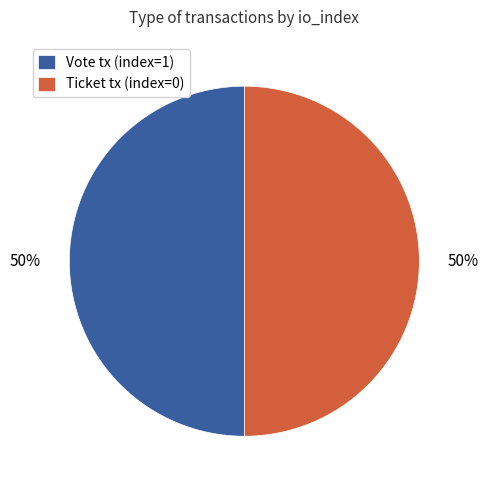

The Vote tx (index=1) slice represents 99% of the pie. True or false?

False